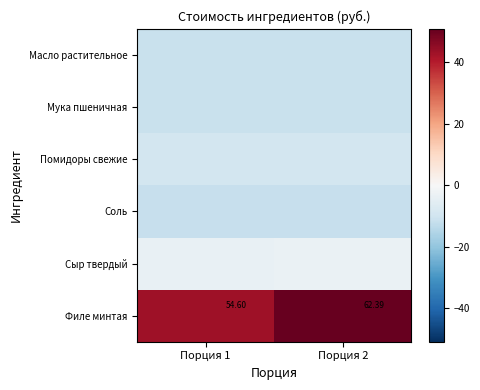

Is it true that Филе минтая equals 85.2 at Порция 2?

False